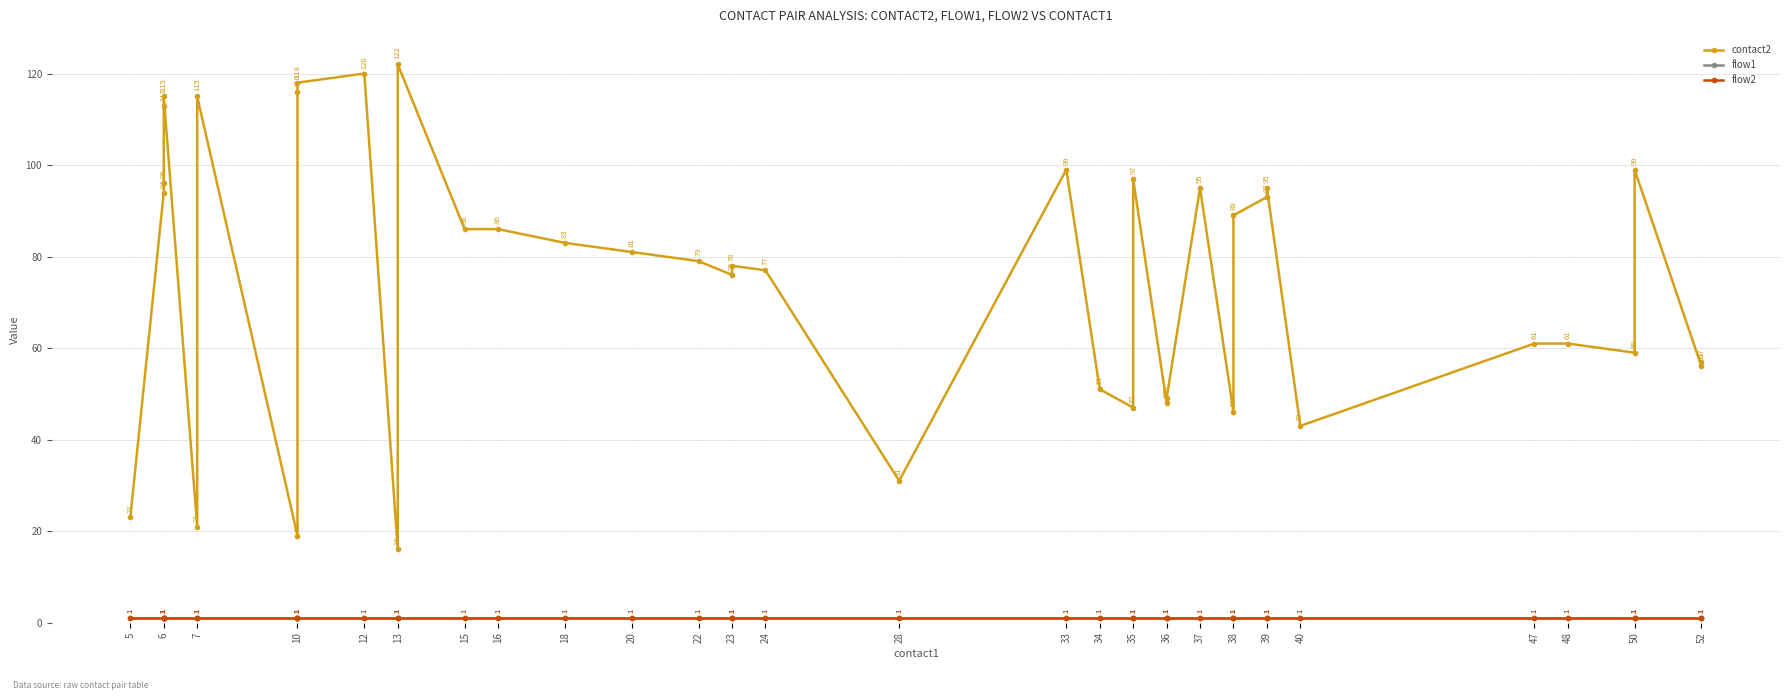

Does the chart have visible grid lines?

Yes